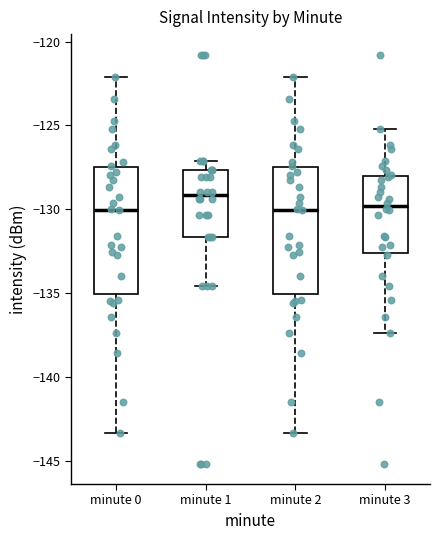

Reading left to right, read every box against the y-axis: the position of its median line, the range the box covers, and the ends of its whiskers. The values are not printed on the chart, so give them approximately, as read against the axis.

minute 0: median -130.0, box -135.0 to -127.5, whiskers -143.5 to -122.0
minute 1: median -129.0, box -131.5 to -127.5, whiskers -134.5 to -127.0
minute 2: median -130.0, box -135.0 to -127.5, whiskers -143.5 to -122.0
minute 3: median -130.0, box -132.5 to -128.0, whiskers -137.5 to -125.0